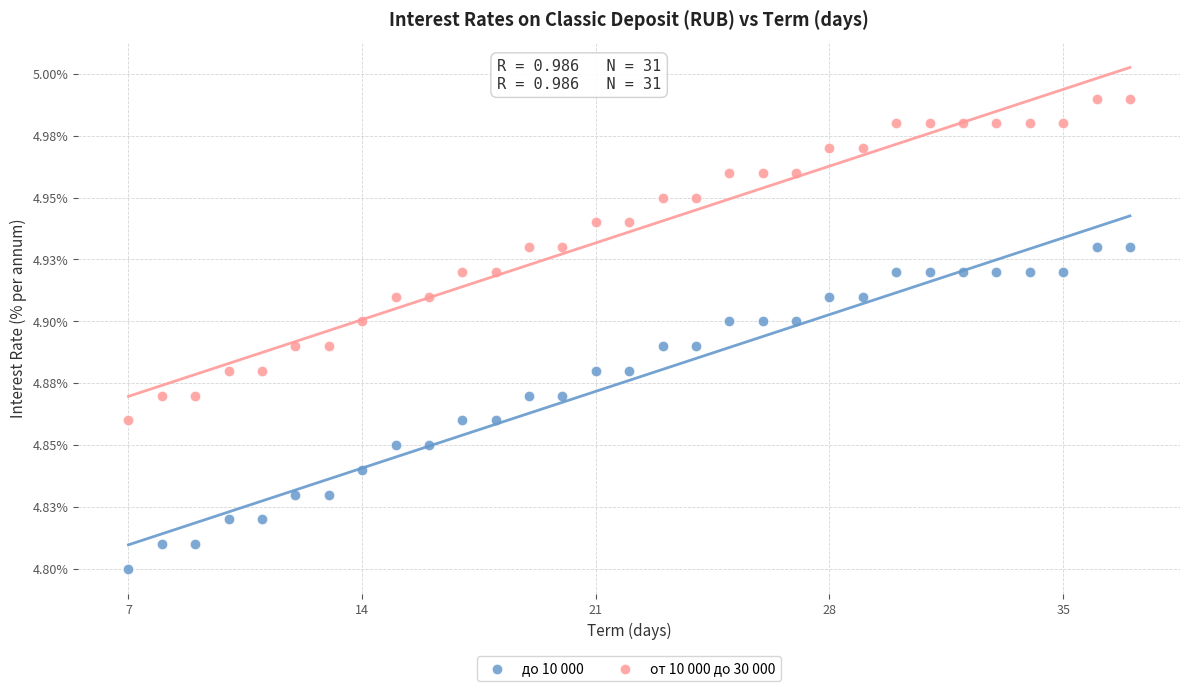

What are all the series names shown in the legend?

до 10 000, от 10 000 до 30 000